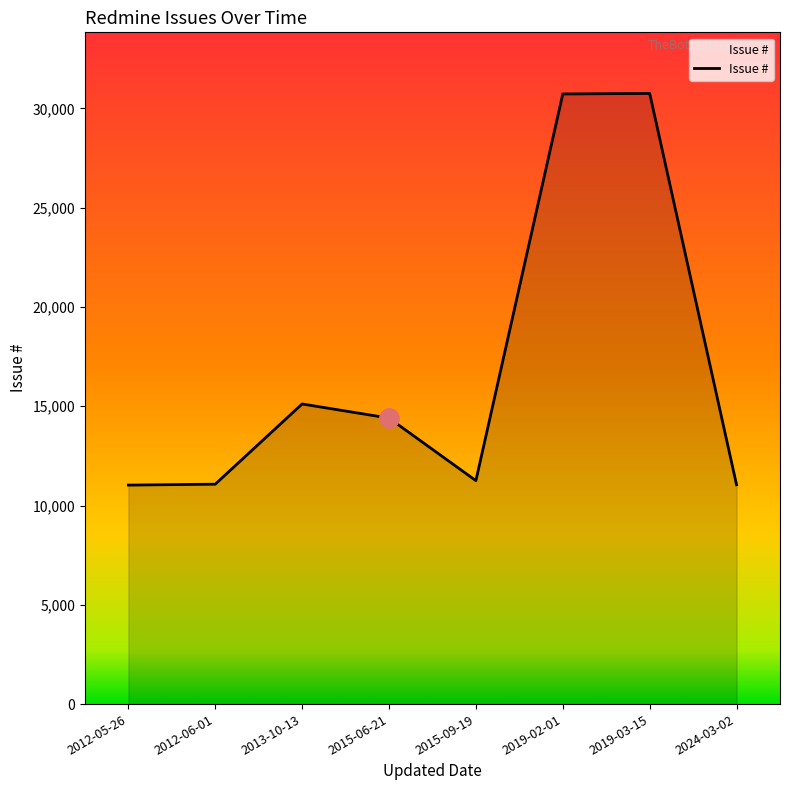

The value at 2019-03-15 is 43715. True or false?

False